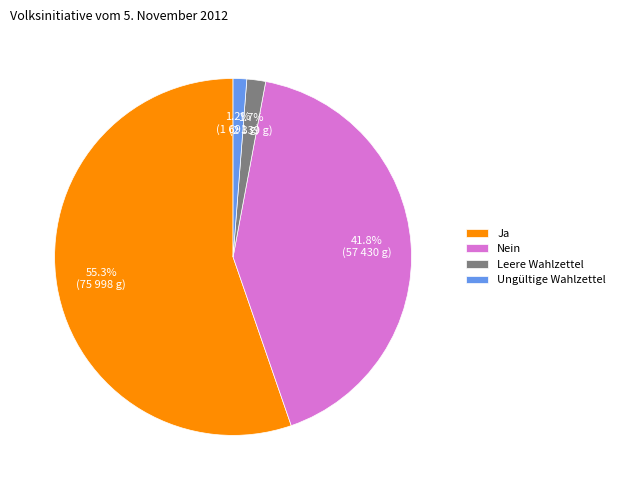

Which slice represents more than half of the pie?

Ja